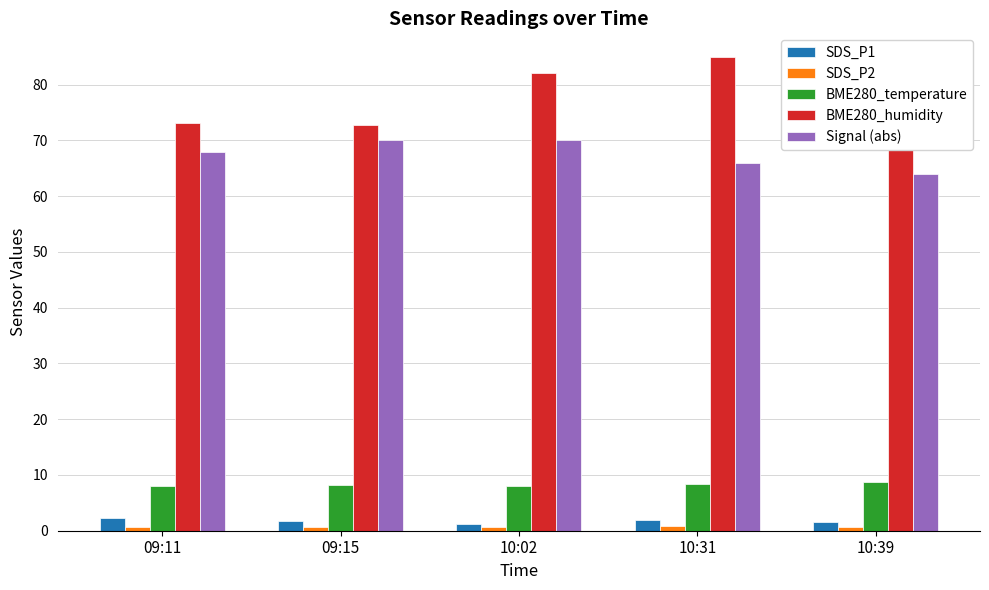

What is the difference between the second highest and minimum values in the BME280_humidity series?

11.2